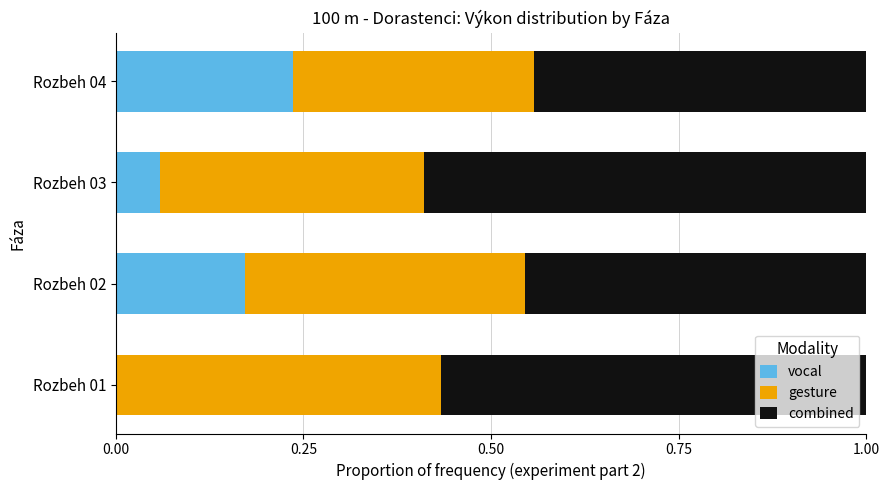

What is the total value across all series at Rozbeh 02?

1.0